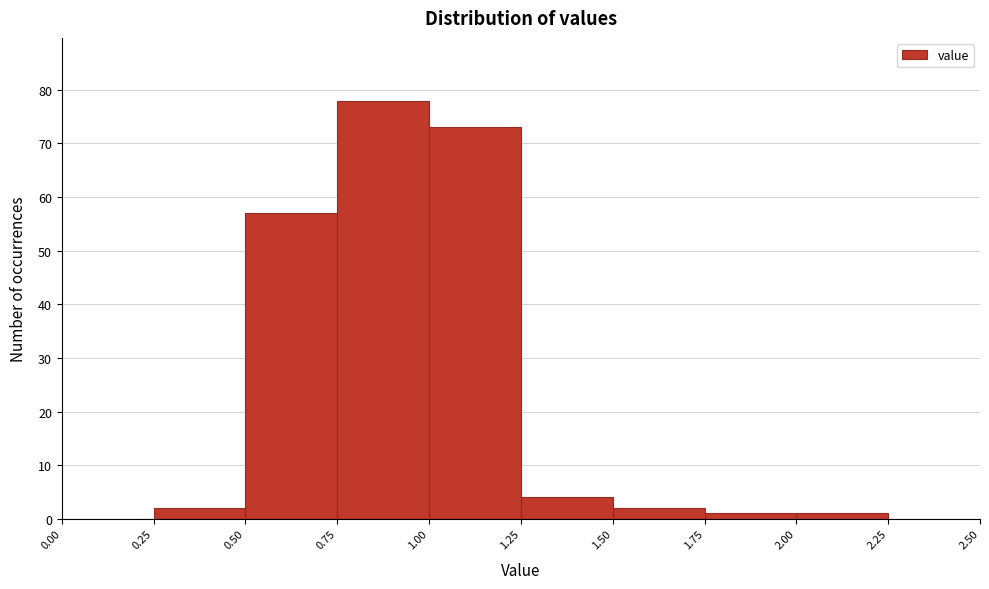

Which range on the x-axis has the tallest bar?

0.75 to 1.00